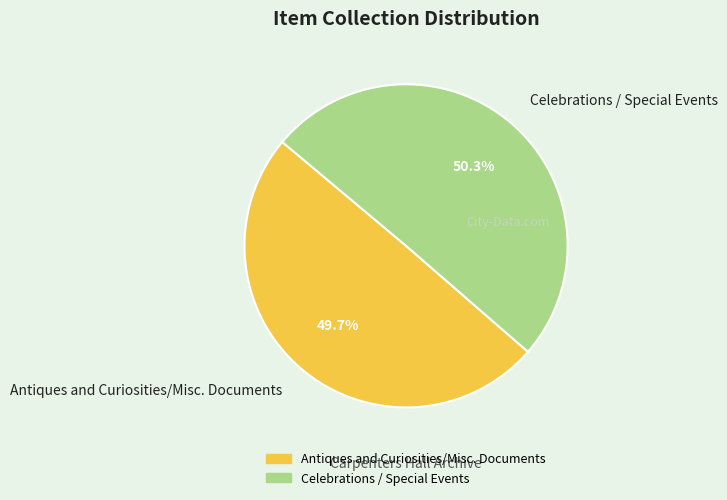

Which slice represents more than half of the pie?

Celebrations / Special Events